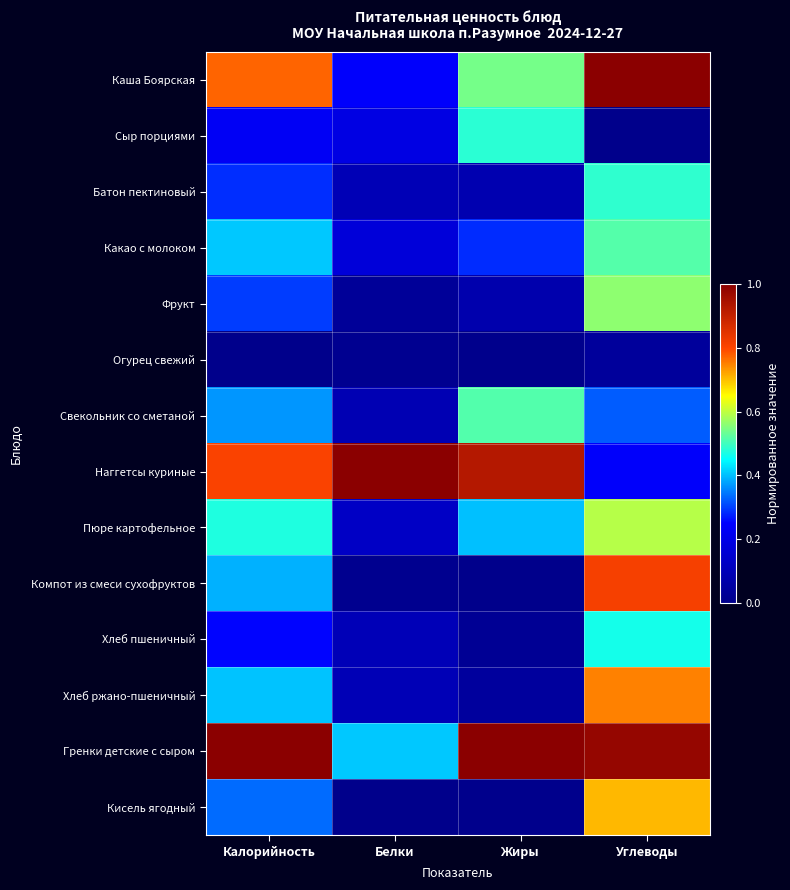

Between Жиры and Углеводы, which is larger?

Углеводы